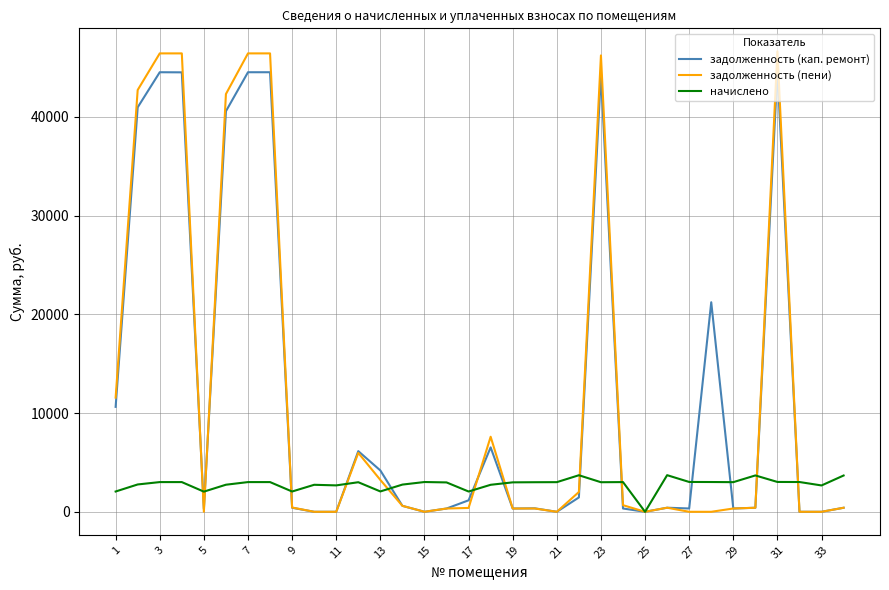

What is the highest value of the задолженность (пени) series?

46624.3